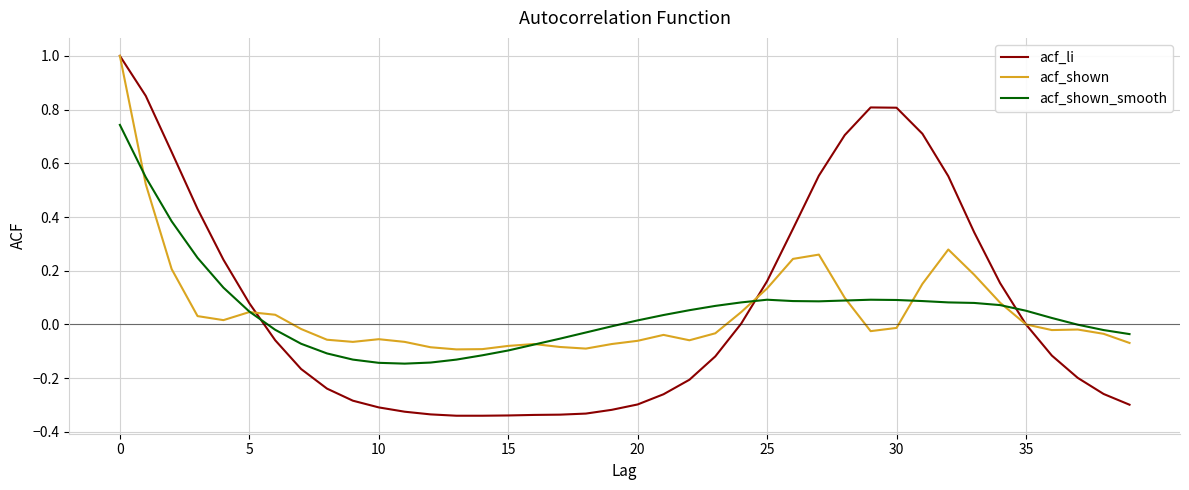

In acf_shown_smooth, how many points are higher than both neighbors (excluding endpoints)?

2